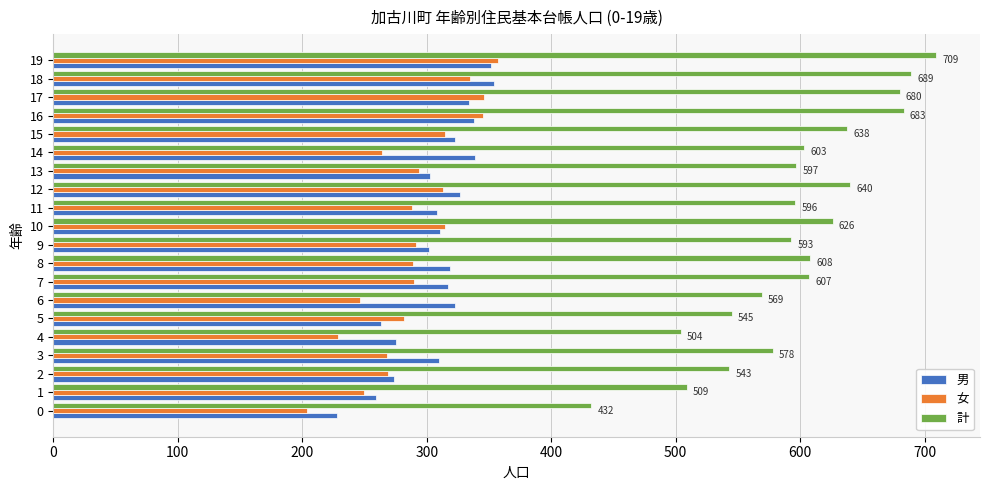

What is the total value across all series at 8?

1216